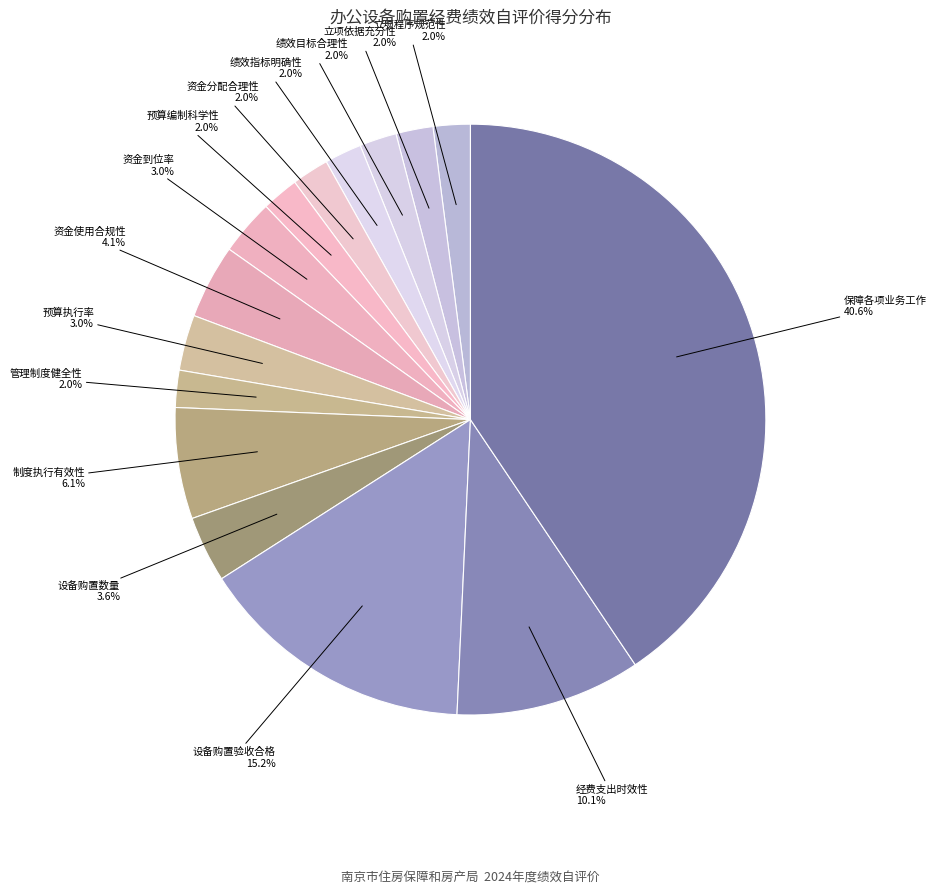

How many slices are in this pie chart?

15